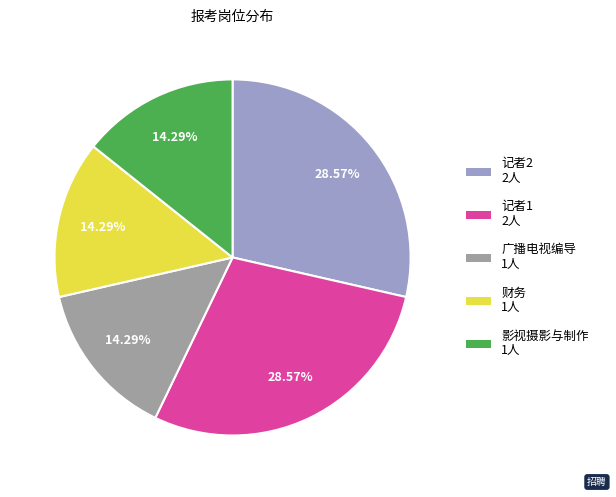

What is the ratio of the value at 广播电视编导 to the value at 记者1?

0.5